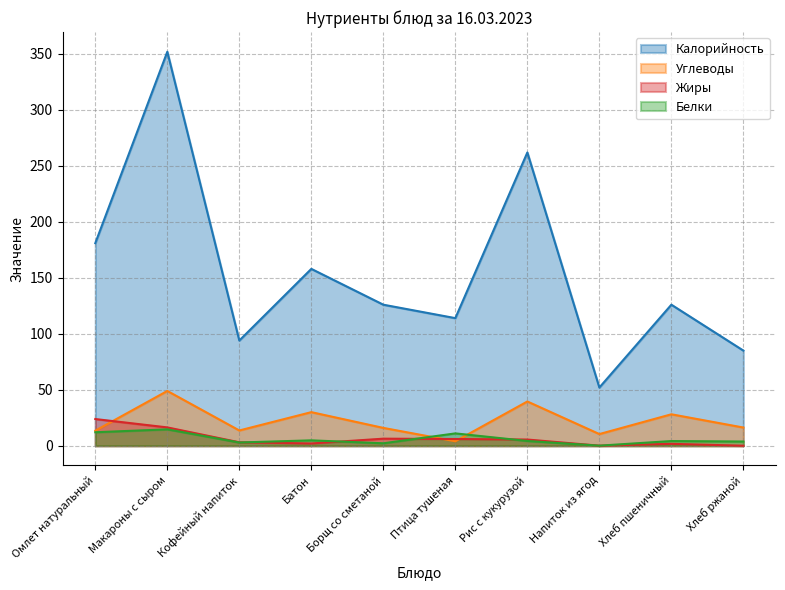

List the labels in order of Белки value, largest first.

Макароны с сыром, Омлет натуральный, Птица тушеная, Батон, Рис с кукурузой, Хлеб пшеничный, Хлеб ржаной, Кофейный напиток, Борщ со сметаной, Напиток из ягод